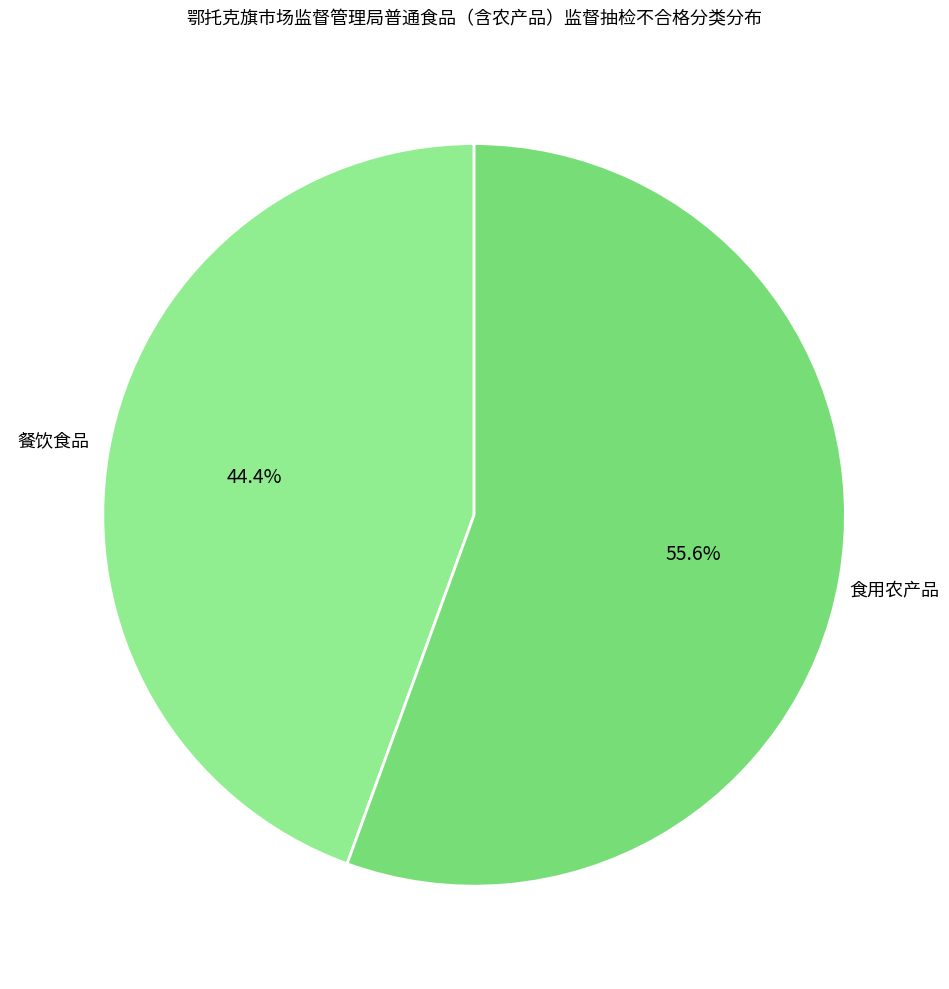

How many segments does this pie chart have?

2